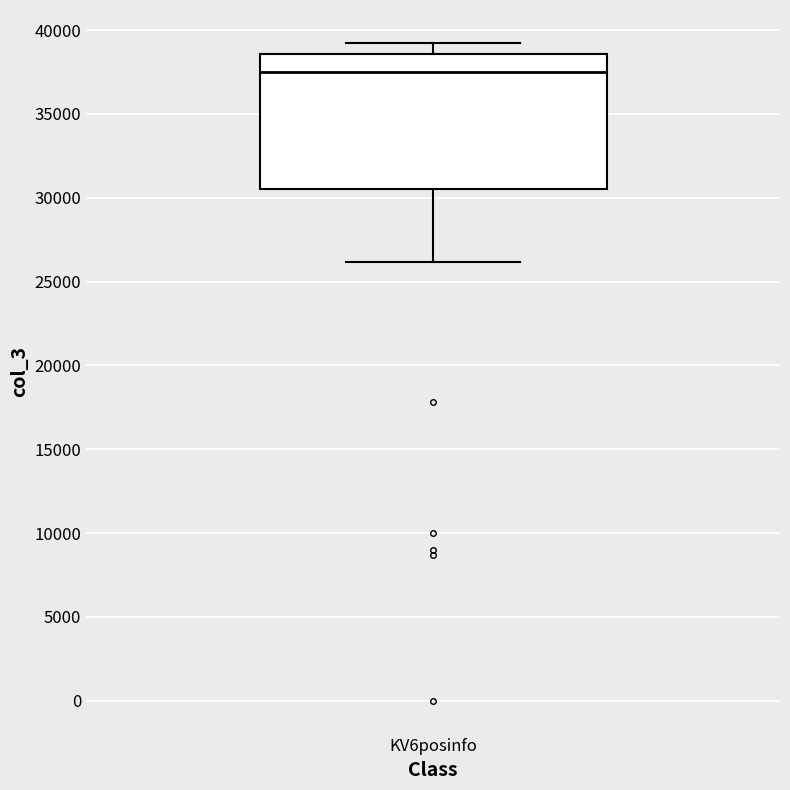

Transcribe this box plot: give where the median line is, the range the box spans, and where the two whiskers end, as read against the y-axis. The values are not printed on the chart, so give them approximately, as read against the axis.

median 37500, box 30500 to 38500, whiskers 26000 to 39000